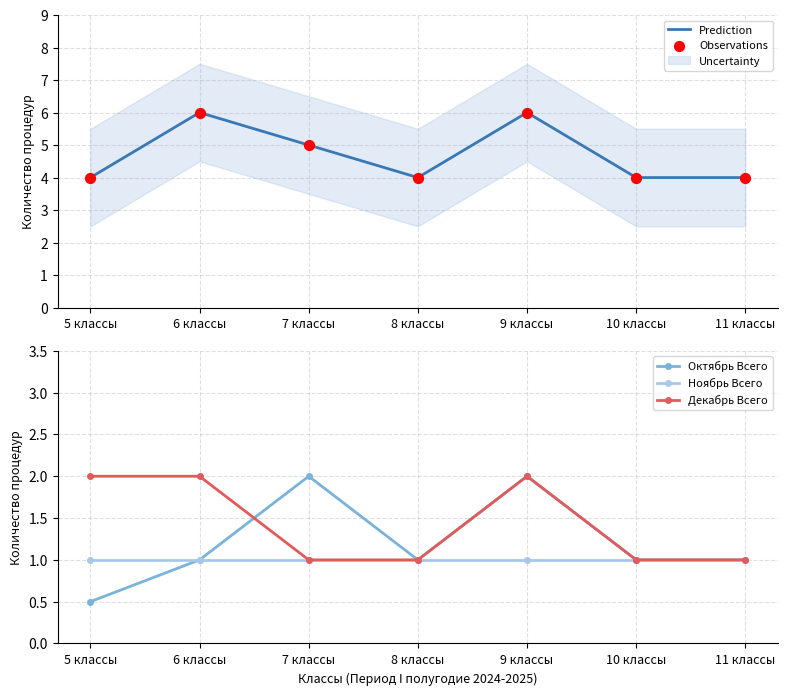

Which series has the largest total across all categories?

Prediction